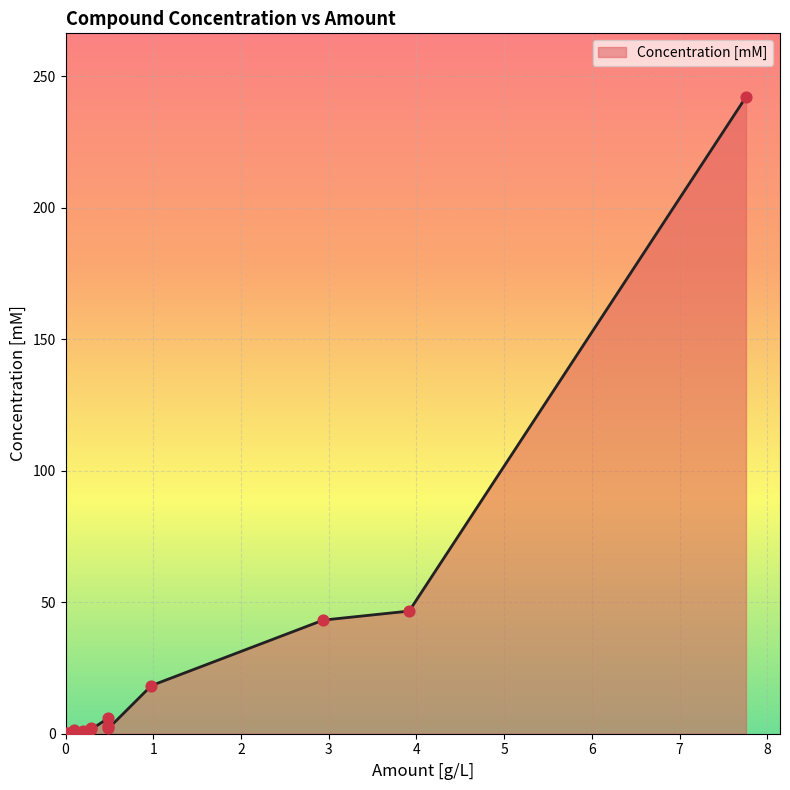

Approximately how many times larger is the value at 0.489716 compared to 0.979432?

0.2